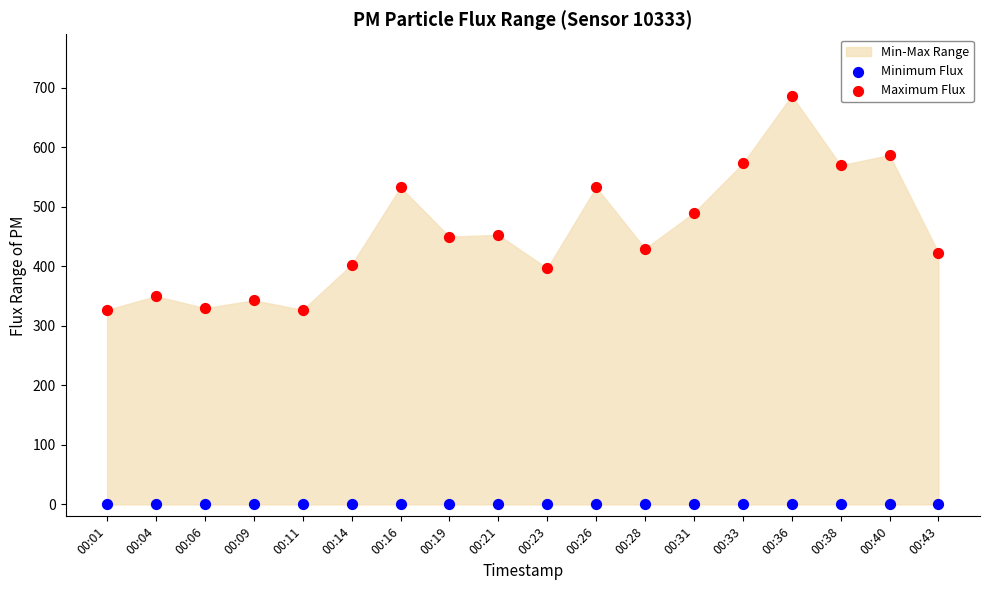

Which series reaches the maximum Y coordinate?

Maximum Flux